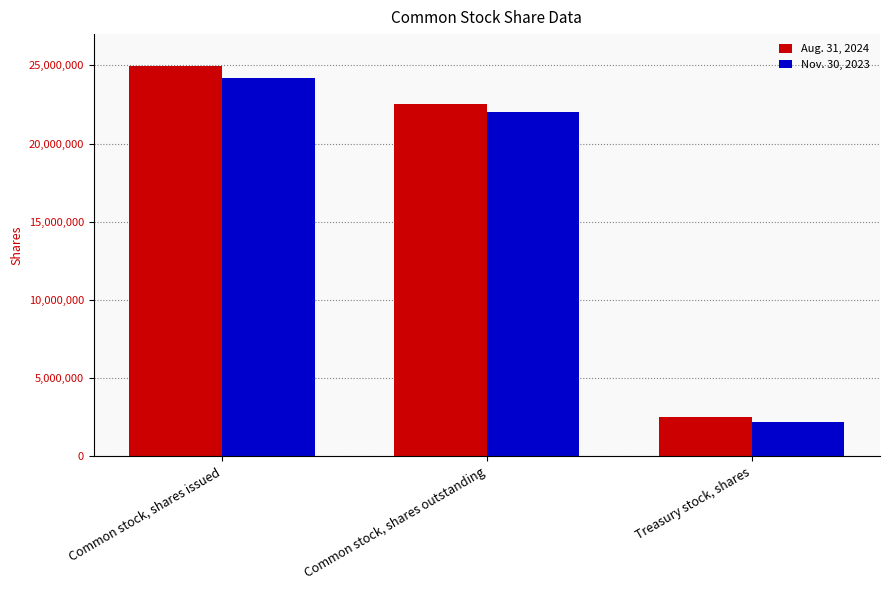

The Aug. 31, 2024 series shows 42998685 at Common stock, shares issued. True or false?

False